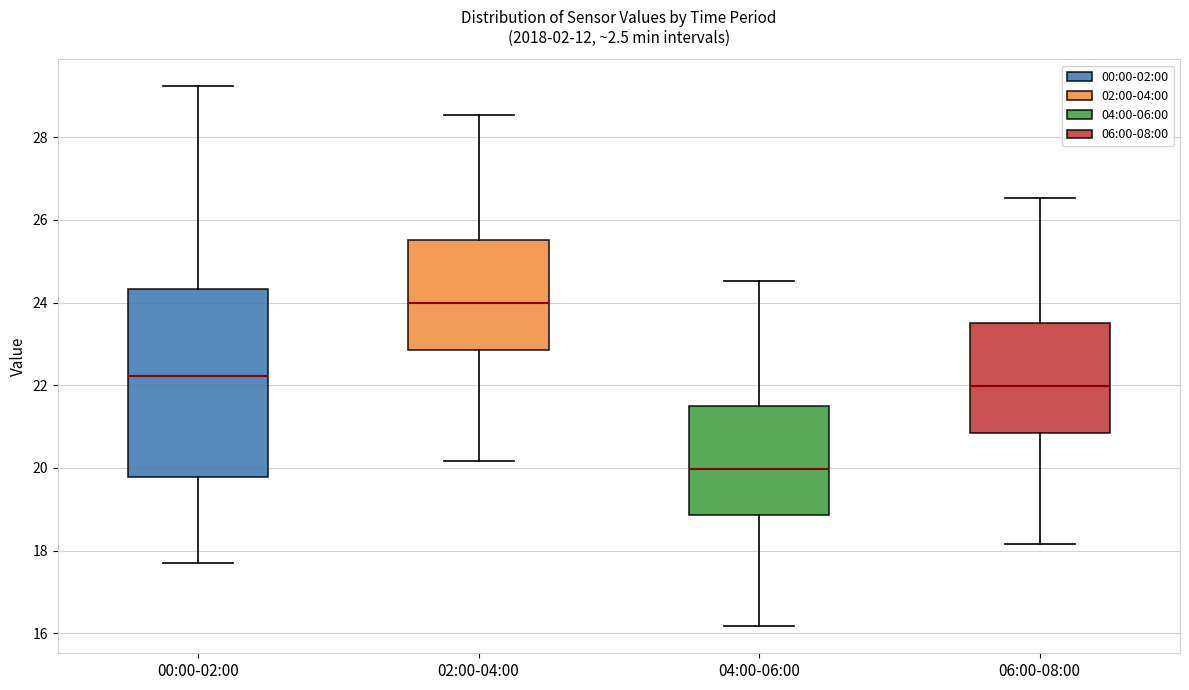

Comparing the boxes themselves (not the whiskers), which one is the tallest?

00:00-02:00